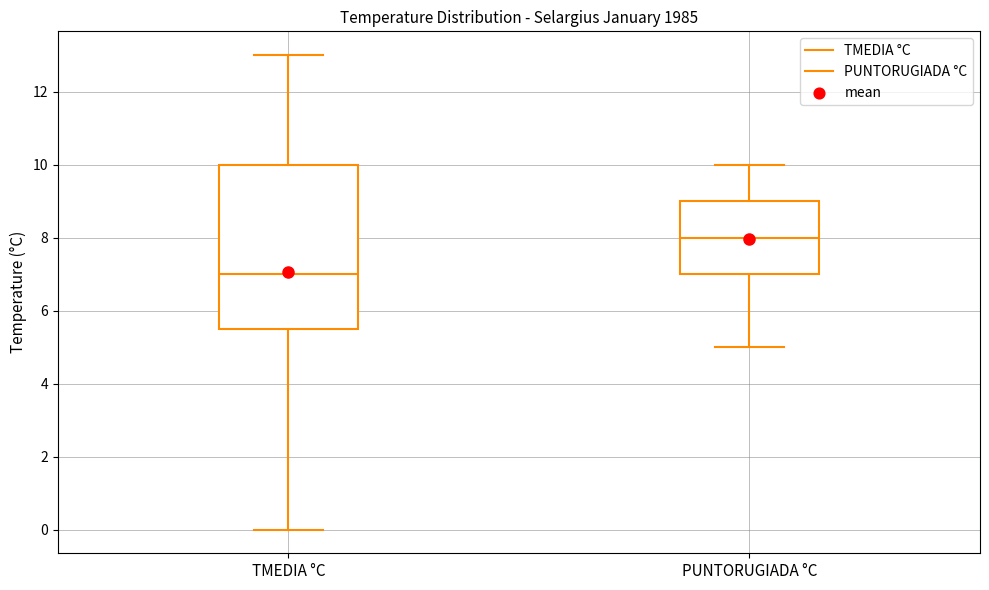

Comparing the boxes themselves (not the whiskers), which one is the tallest?

TMEDIA °C